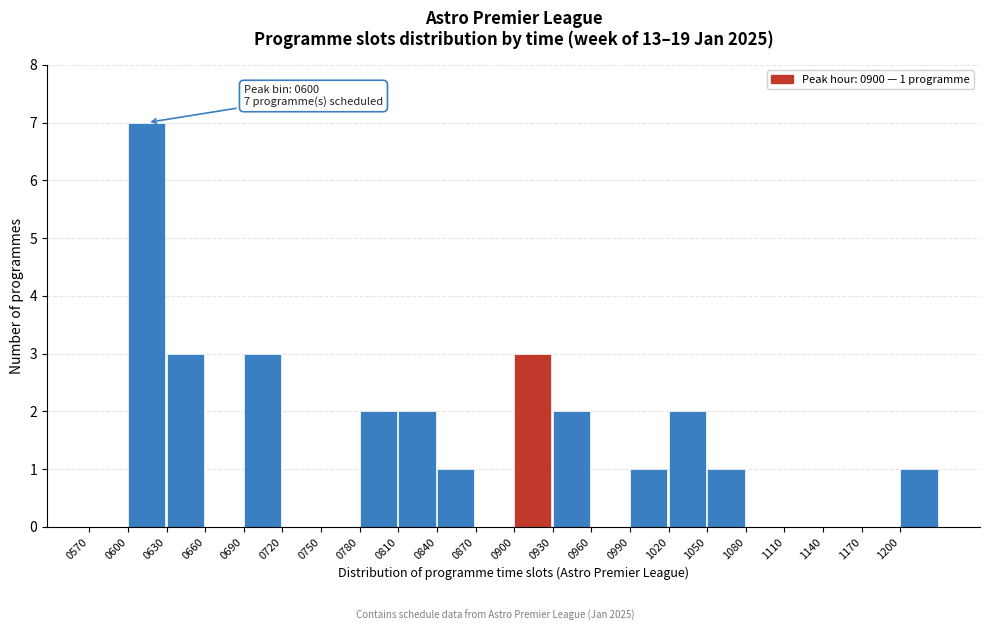

Over which range of the x-axis is the bar tallest?

600 to 630